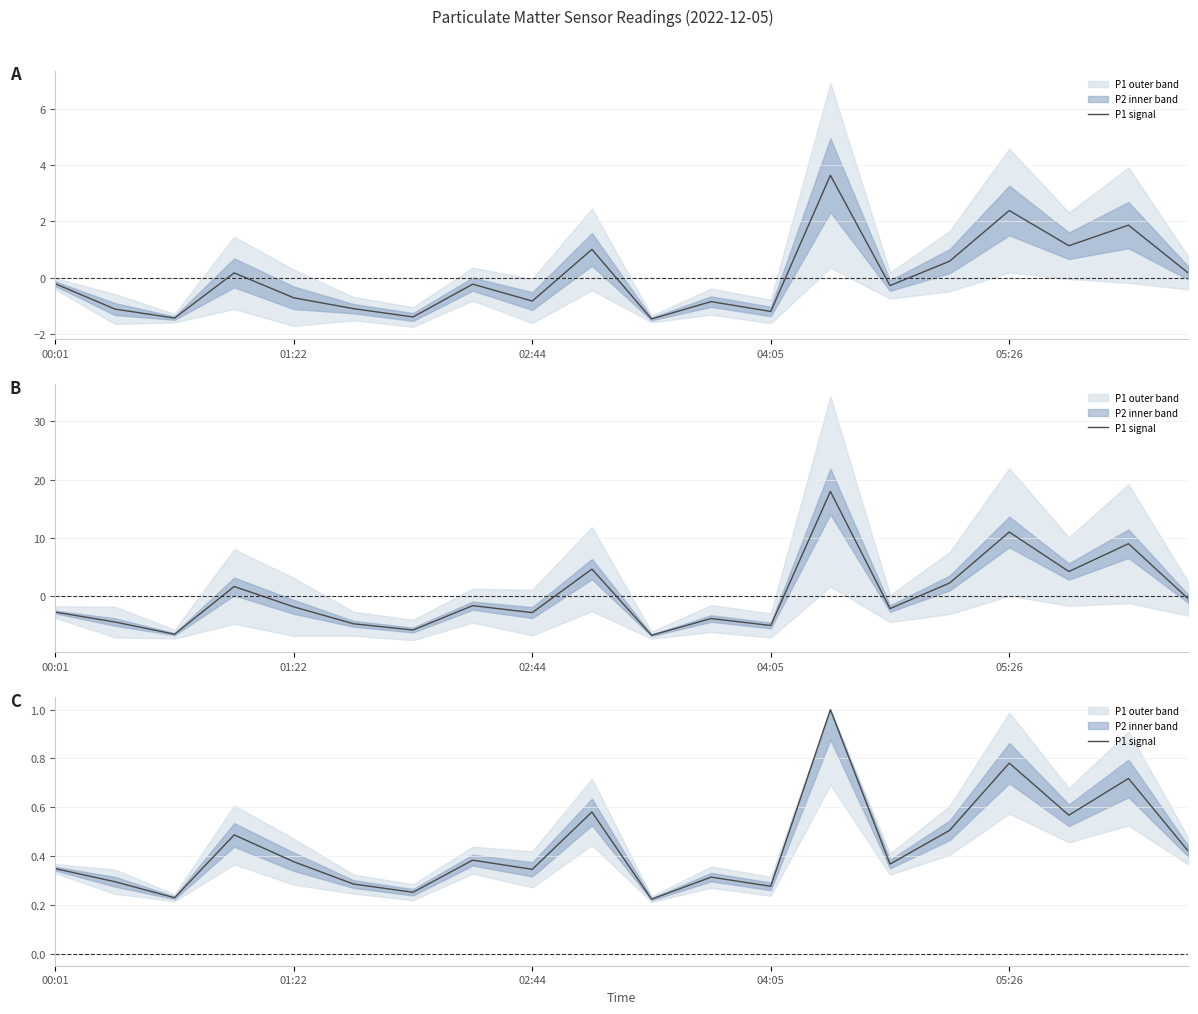

True or false: the data shows 0.6 at 9.

True